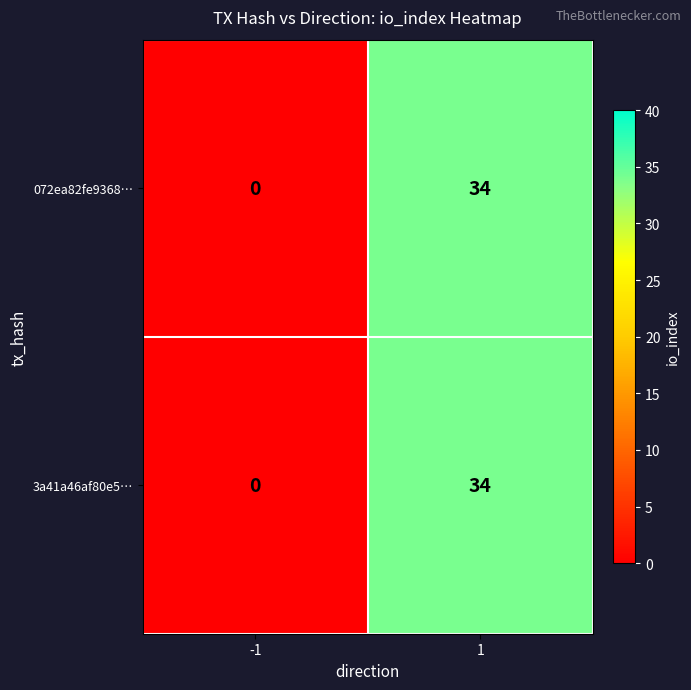

The 072ea82fe9368… series shows 48 at 1. True or false?

False